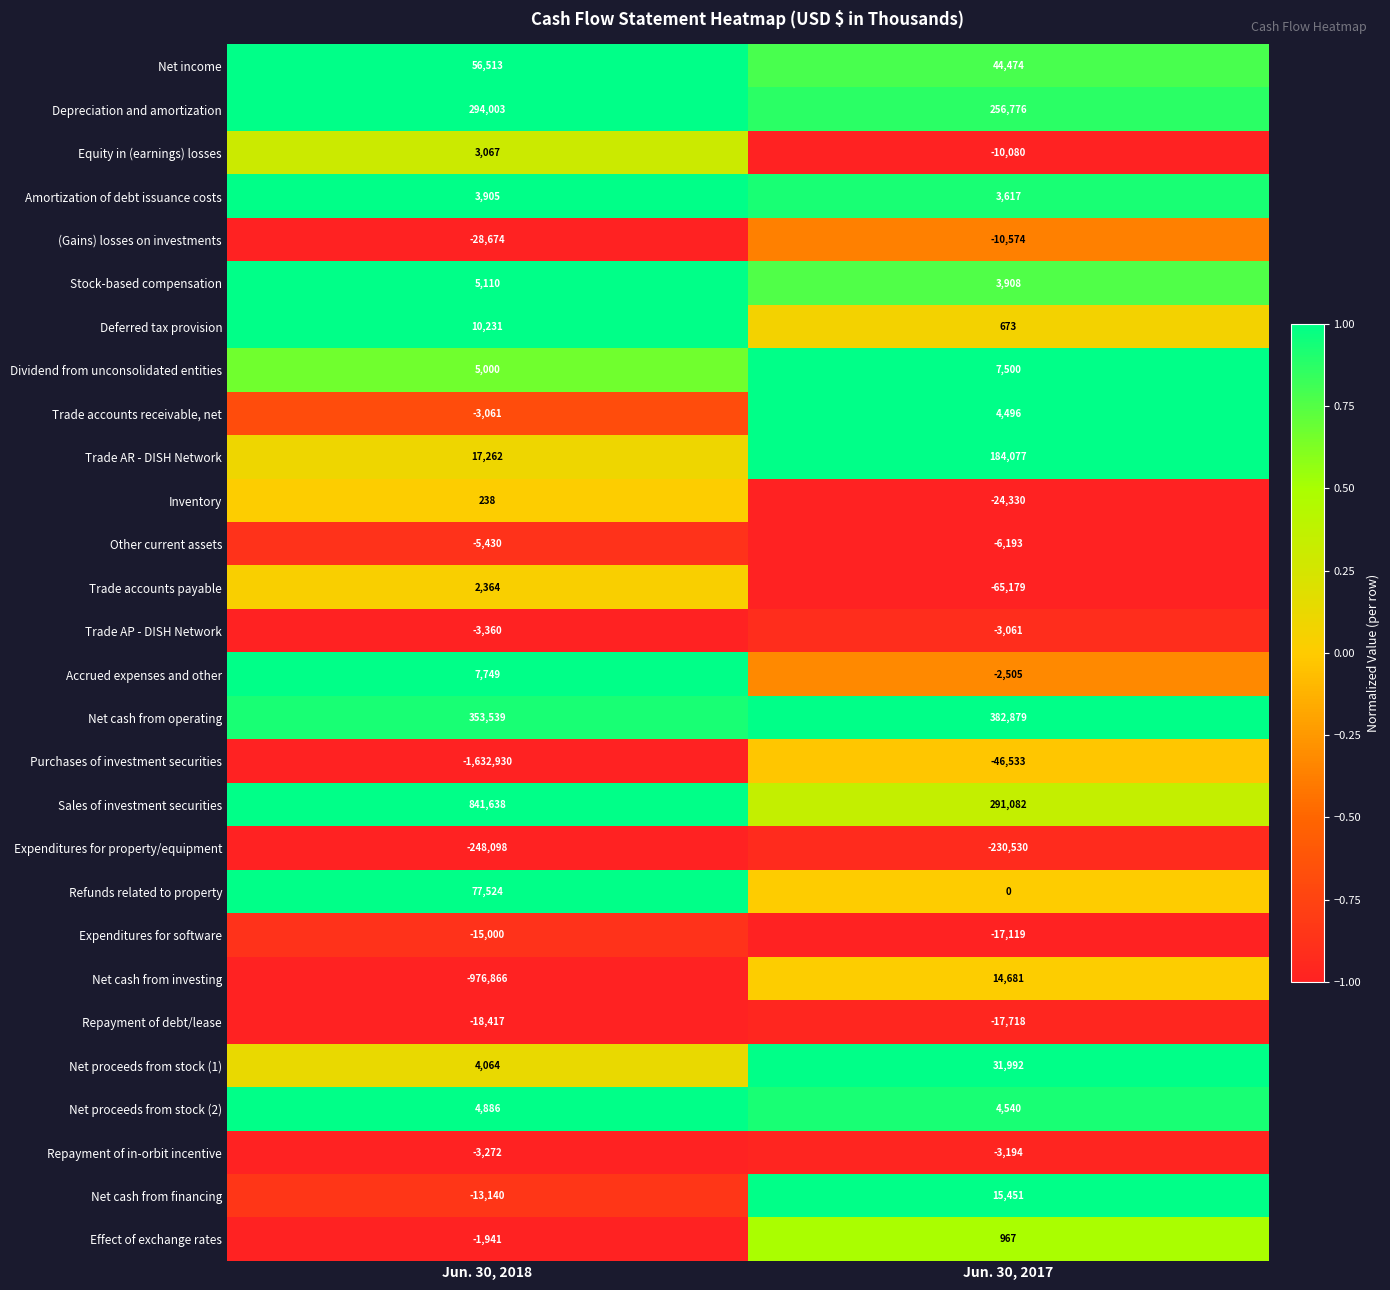

What is the total value across all series at Jun. 30, 2018?

-1263096